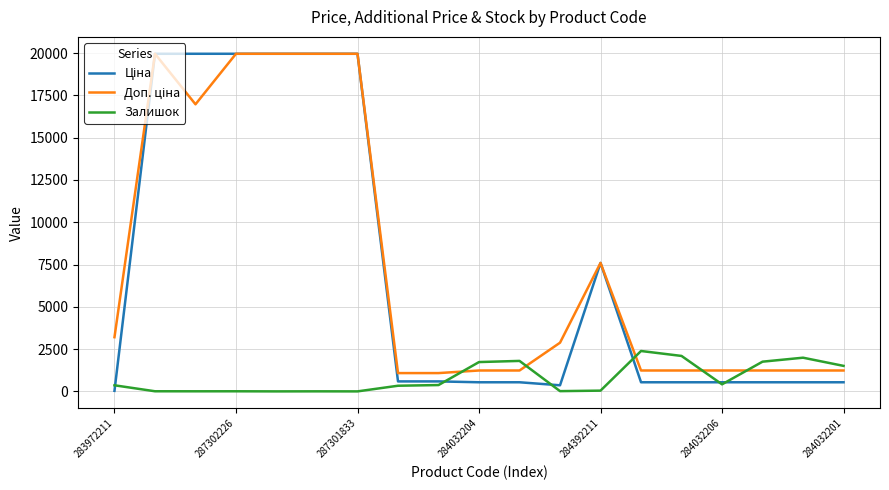

What is the greatest value displayed?

19964.2